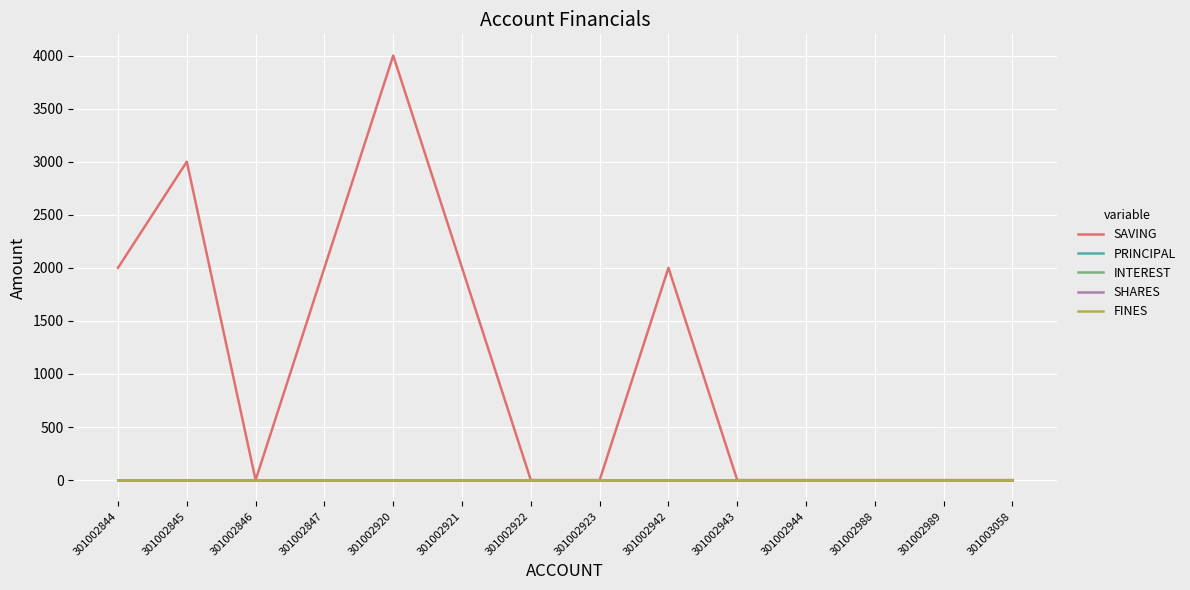

Is it true that SHARES equals 0 at 301002921?

True